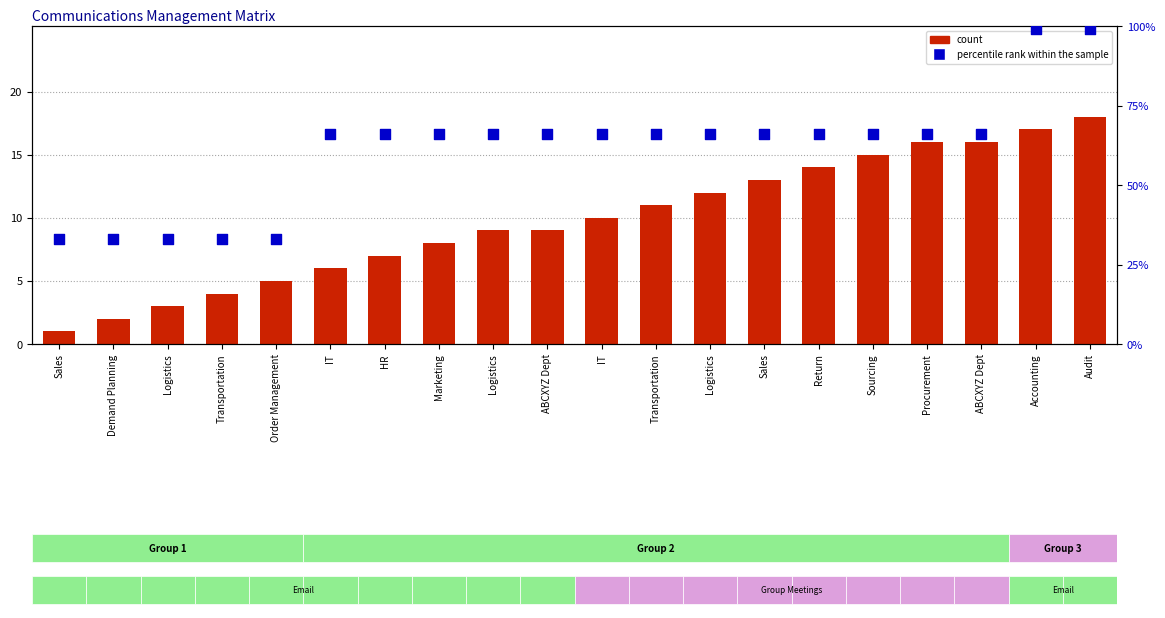

Which series has the largest Y range (max minus min)?

percentile rank within the sample